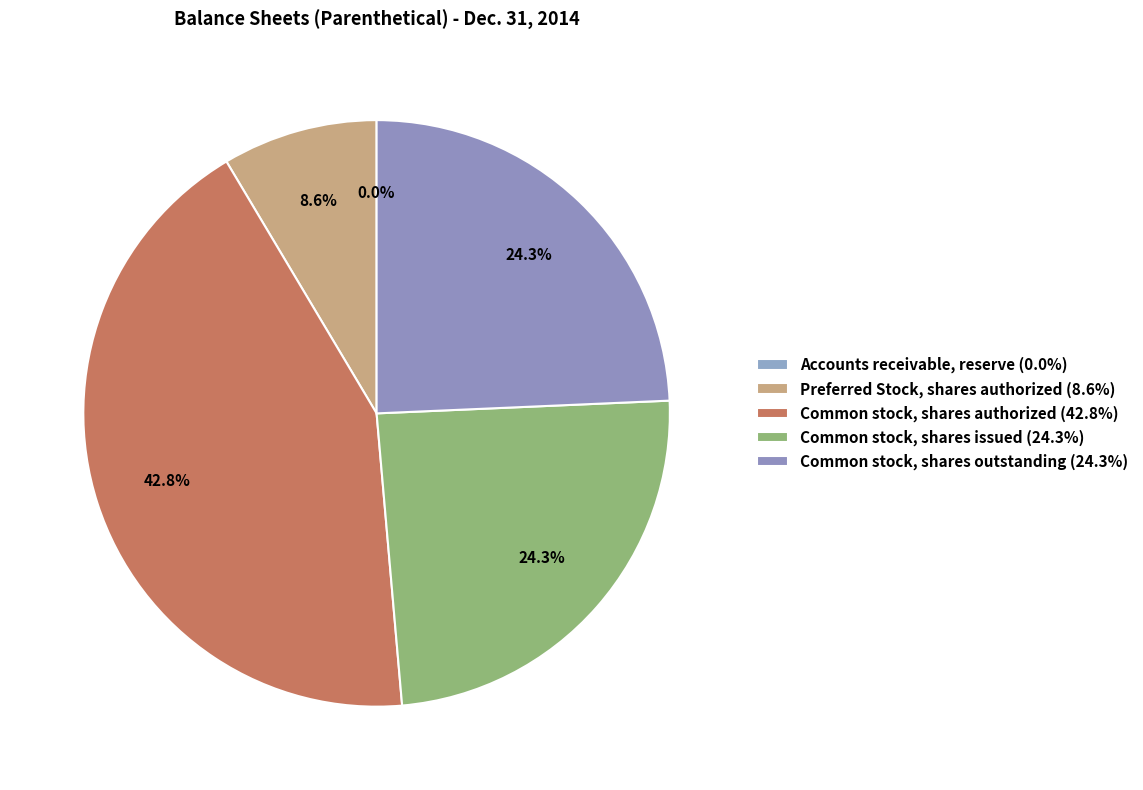

To the nearest percent, what portion does Preferred Stock, shares authorized represent?

9%